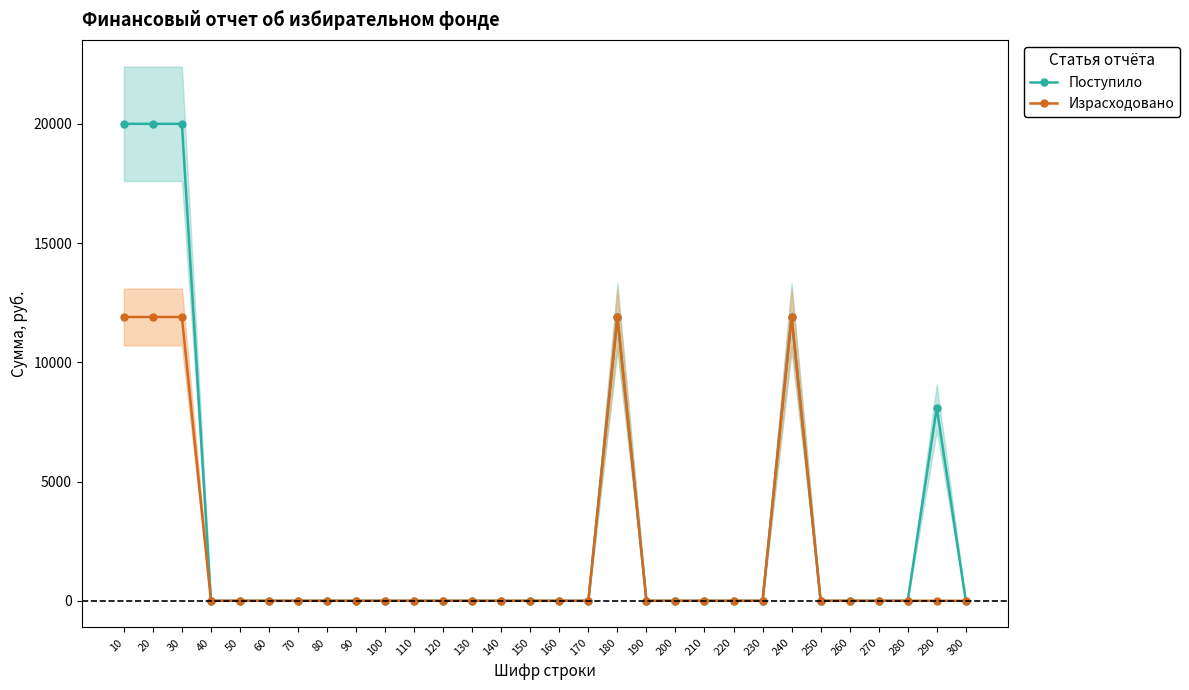

True or false: Израсходовано and Поступило cross at least once.

False